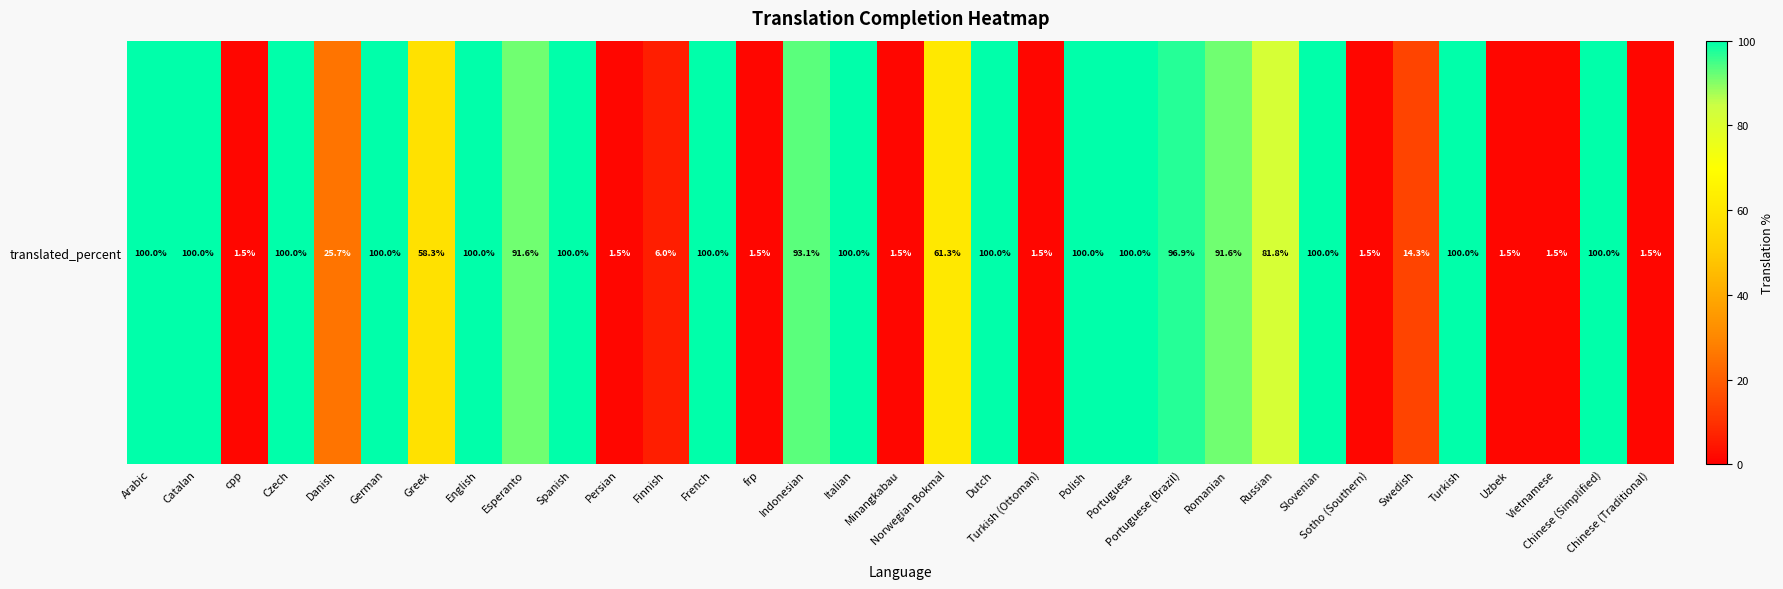

What is the greatest value displayed?

100.0